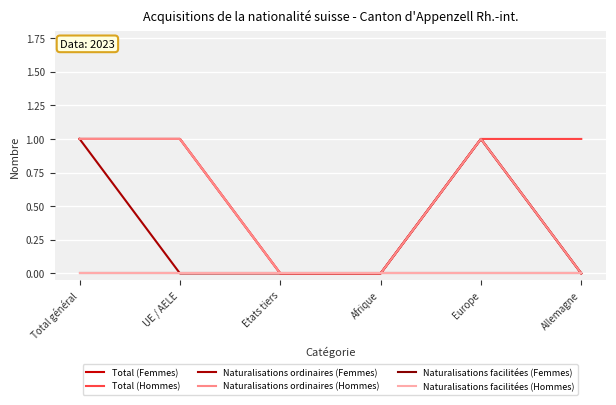

Does the chart display data point markers on the line(s)?

No